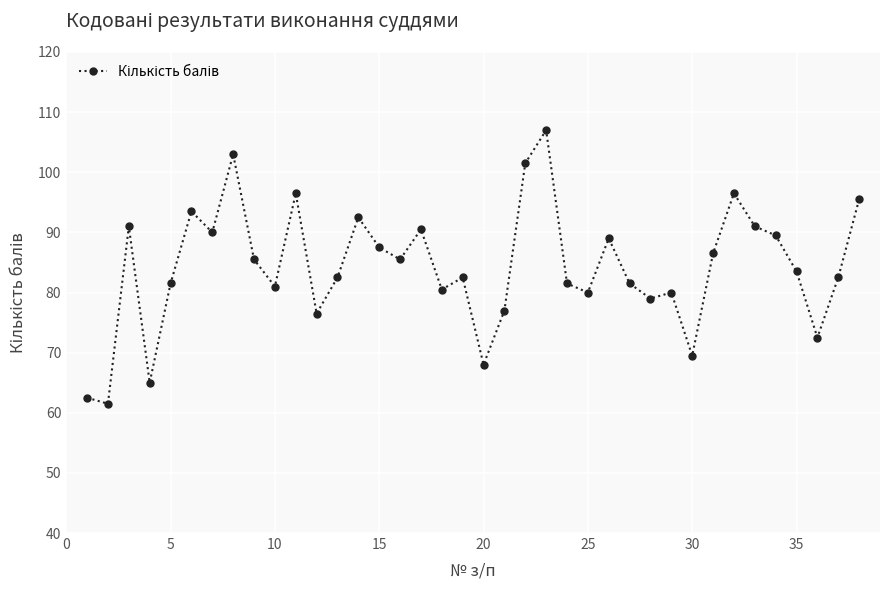

How many values are below 83?

19